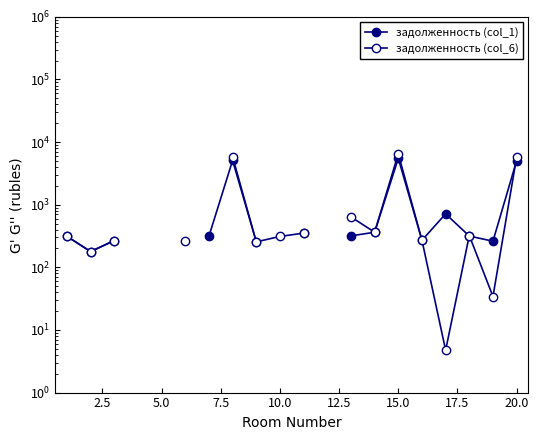

List the series in order of their overall mean, highest first.

задолженность (col_1), задолженность (col_6)